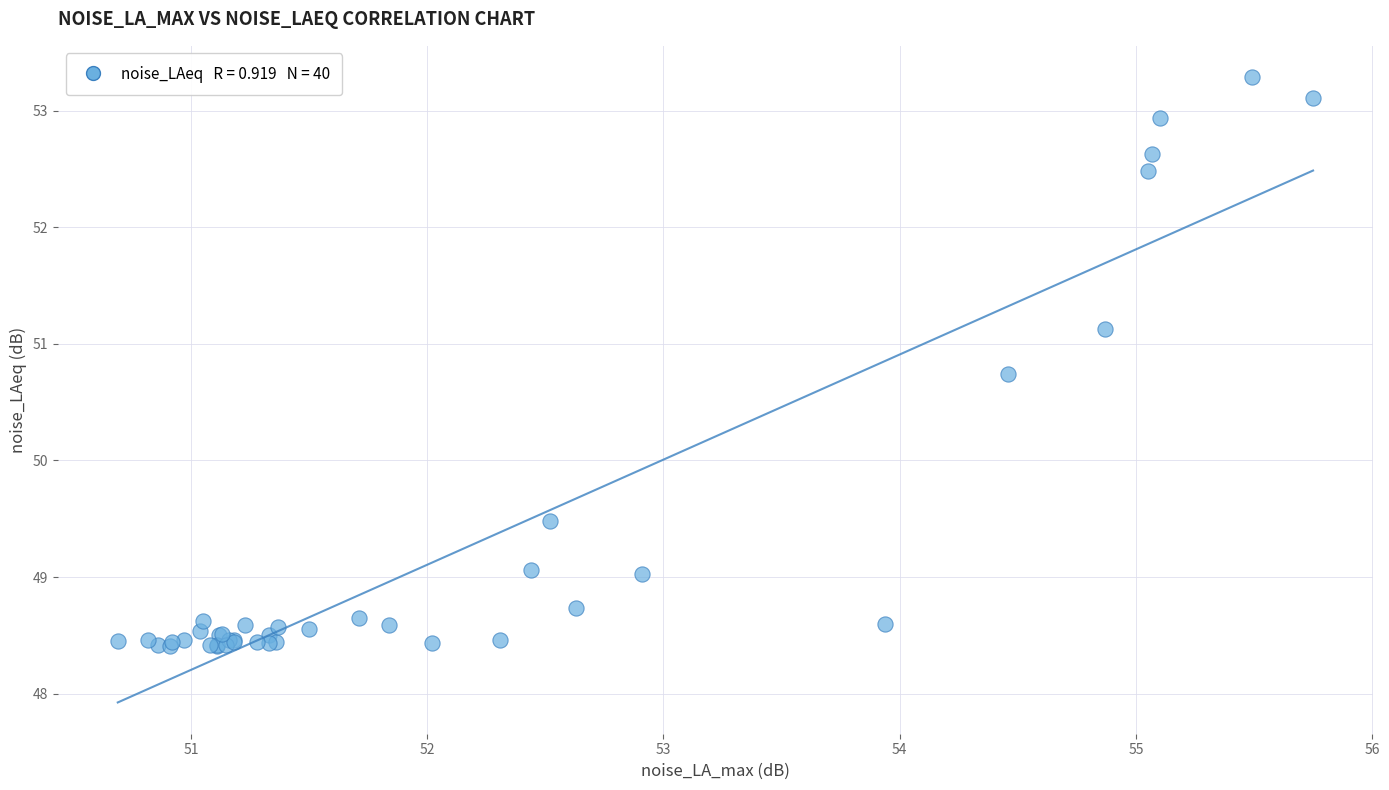

What Y value in the scatter plot is closest to 50?

49.5